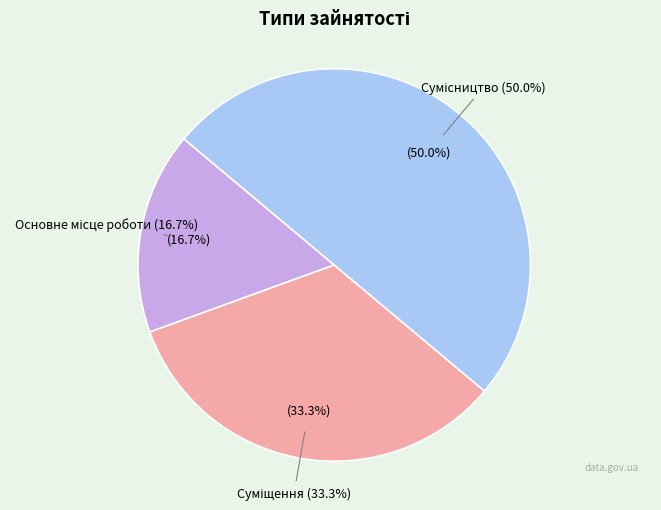

Count the number of slices in the pie.

3